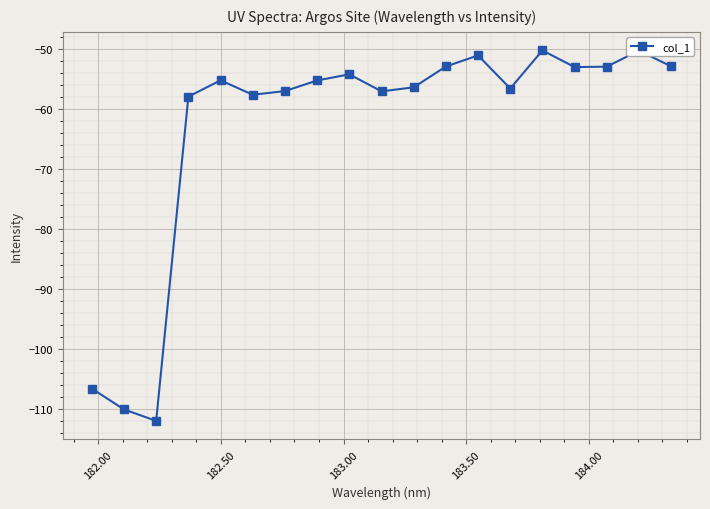

Is this an area chart (filled region under the line)?

No